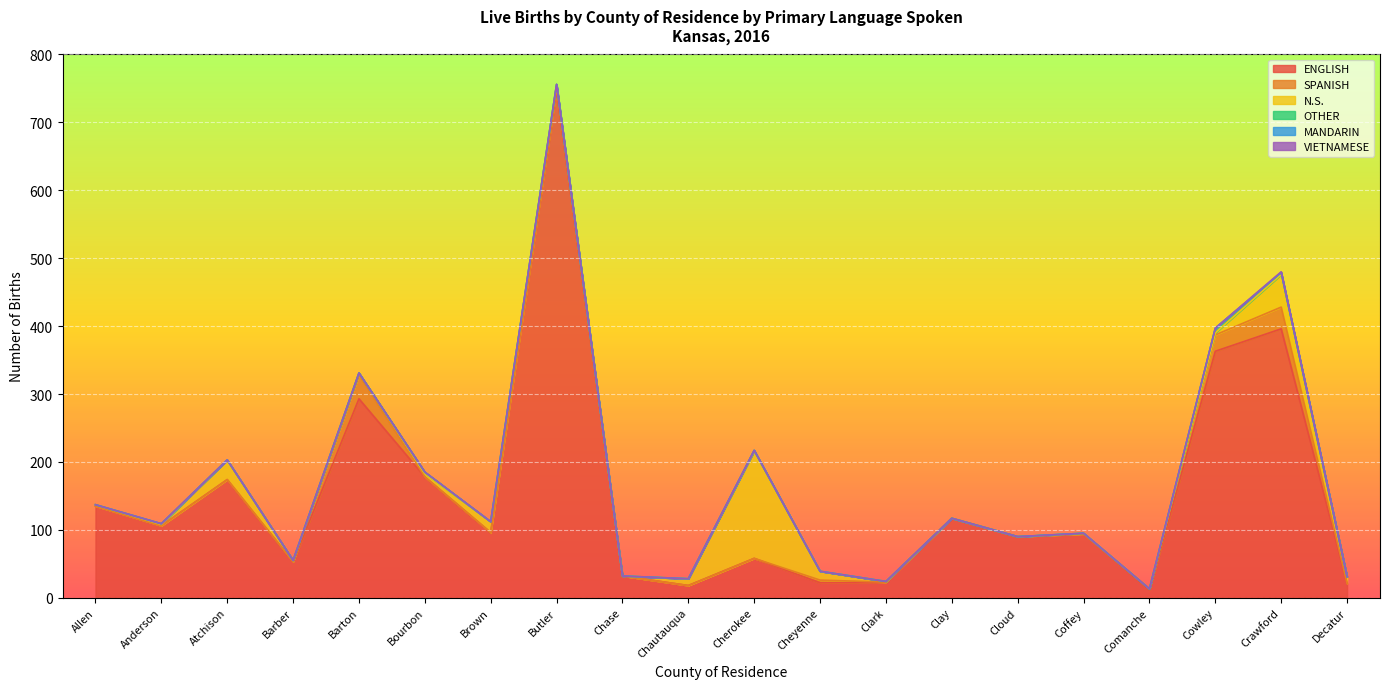

Which category has the highest value across all series?

Butler